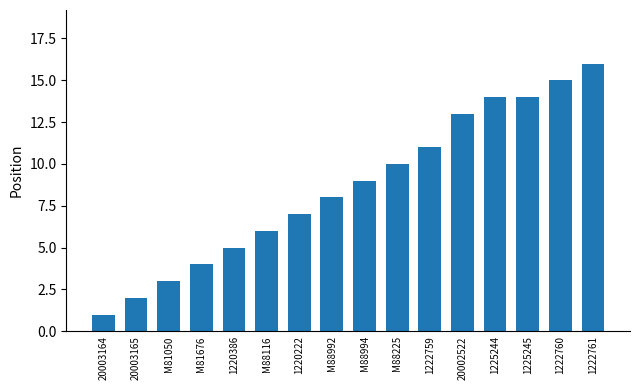

How many categories are shown in the chart?

16